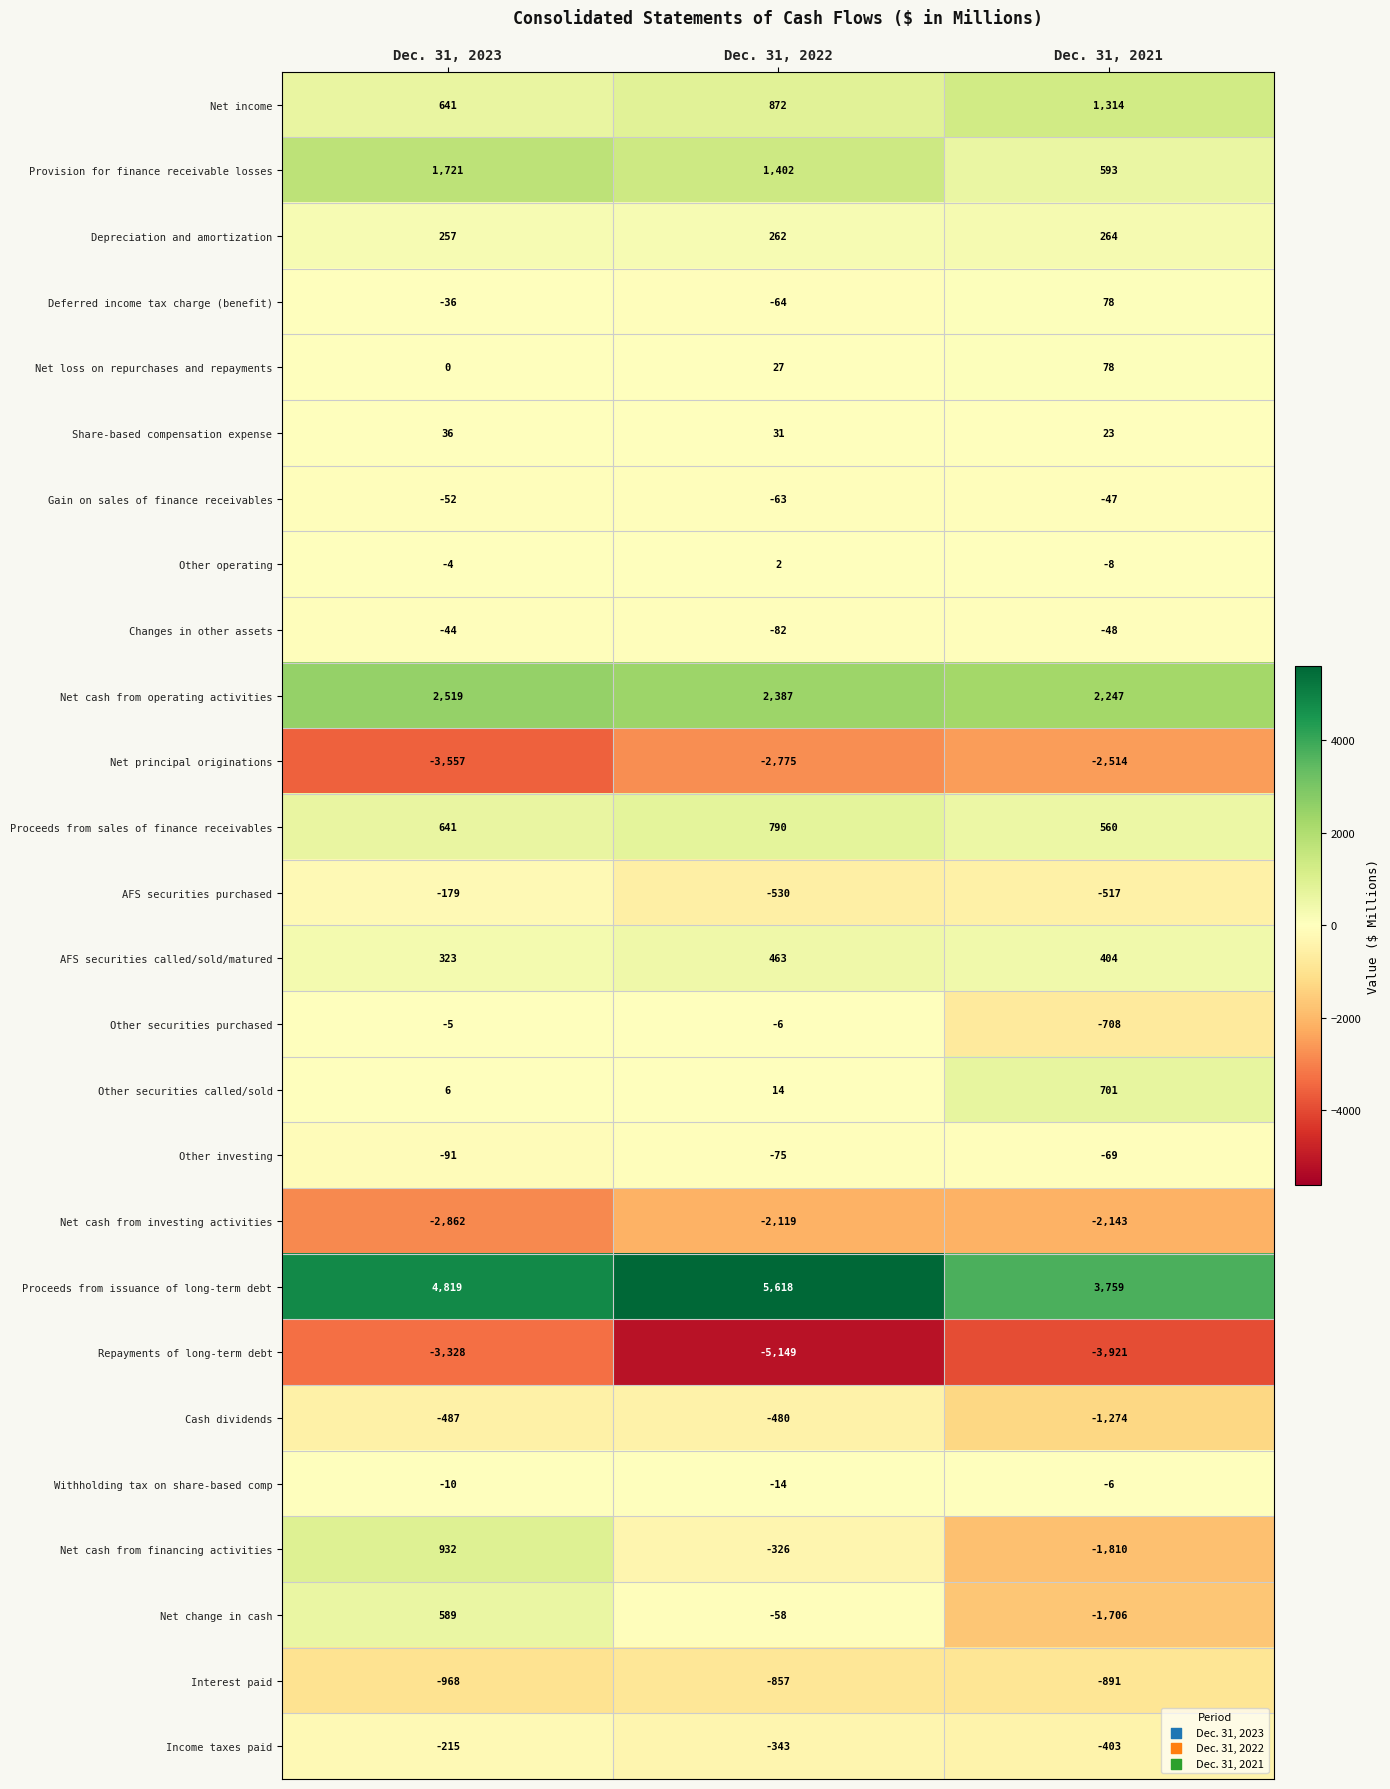

What is the average value of the Withholding tax on share-based comp series?

-10